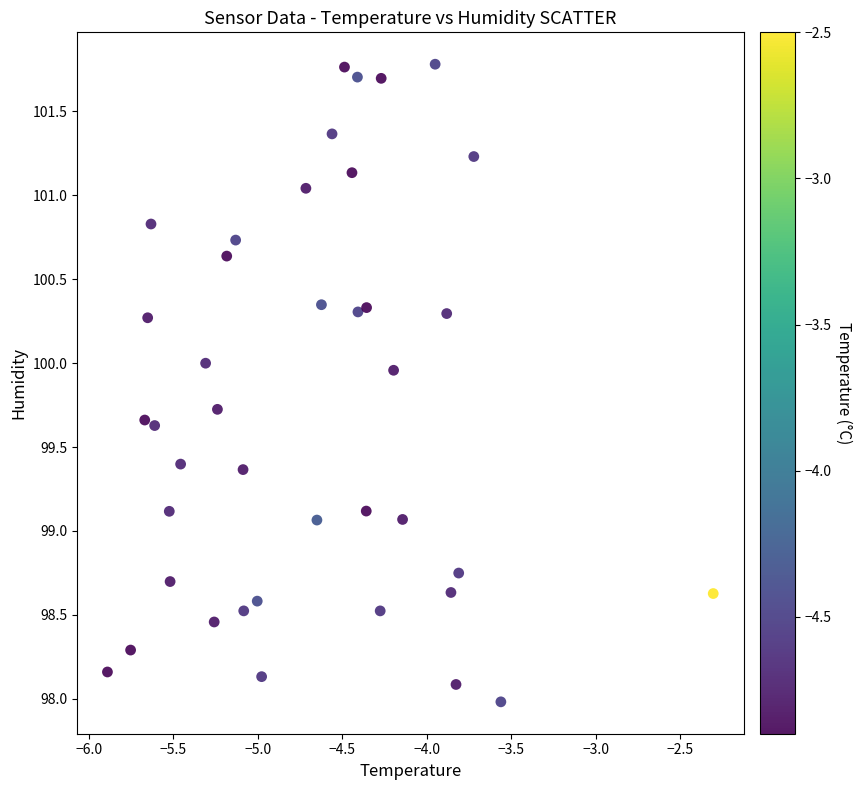

What is the range of X values (max minus min)?

3.6